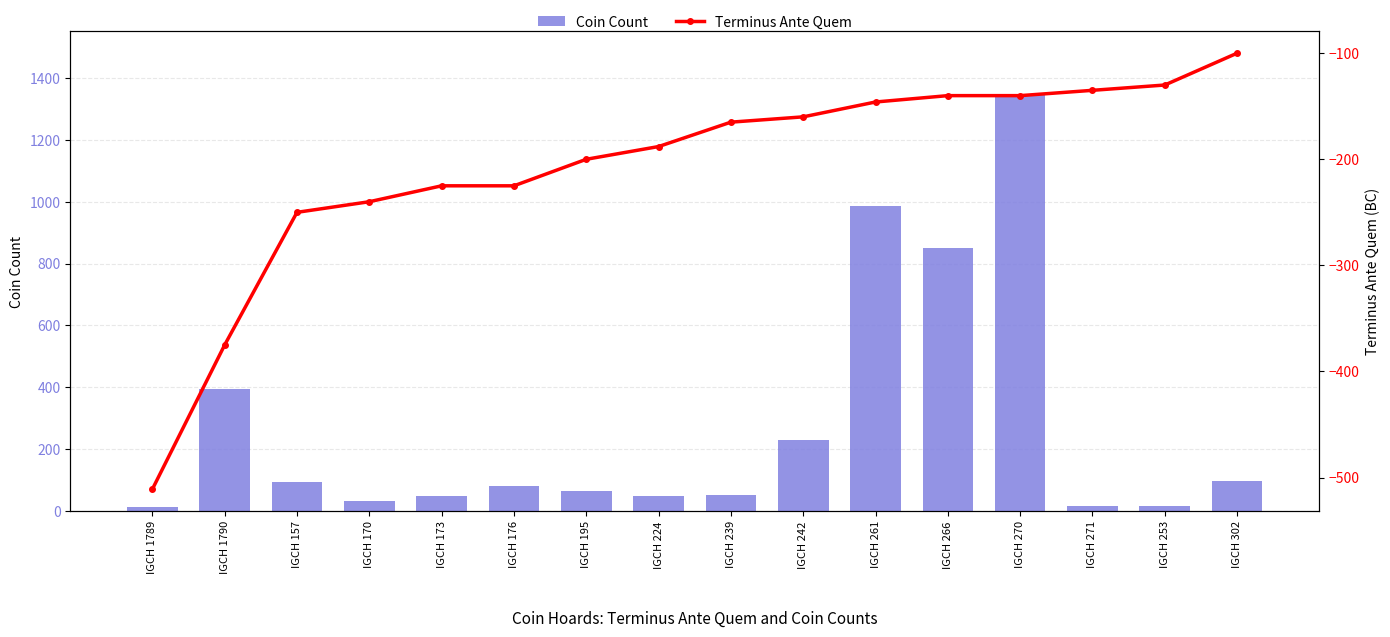

At which label is Coin Count closest to 680?

IGCH 266